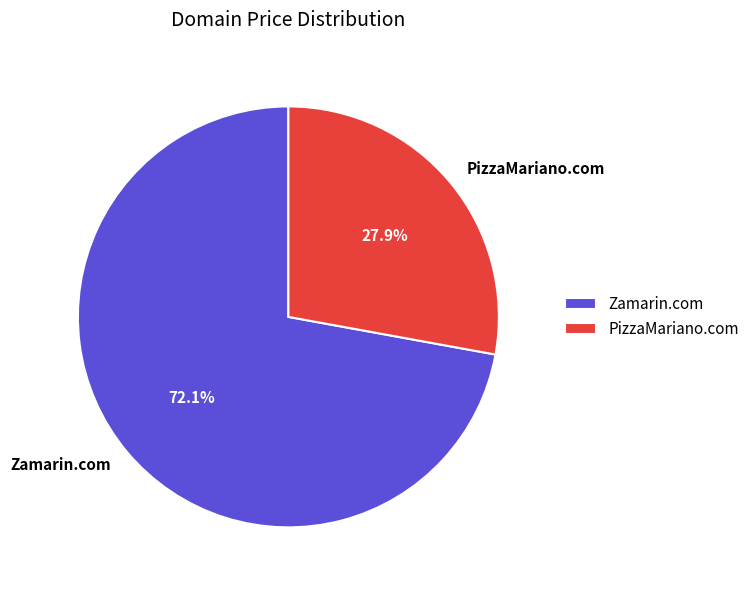

What percentage is the Zamarin.com slice, to the nearest percent?

72%